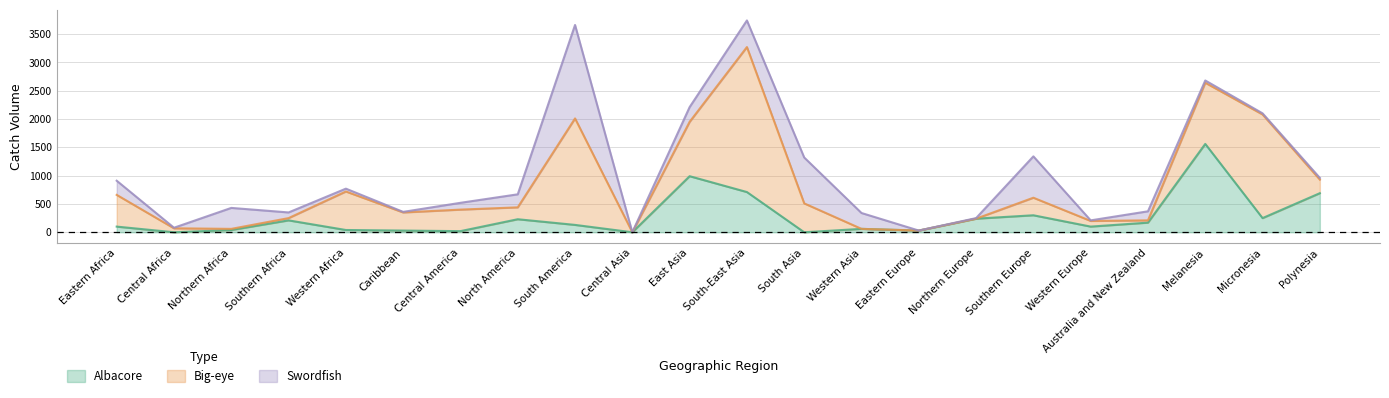

What is the difference between the highest and lowest values at Northern Africa?

350